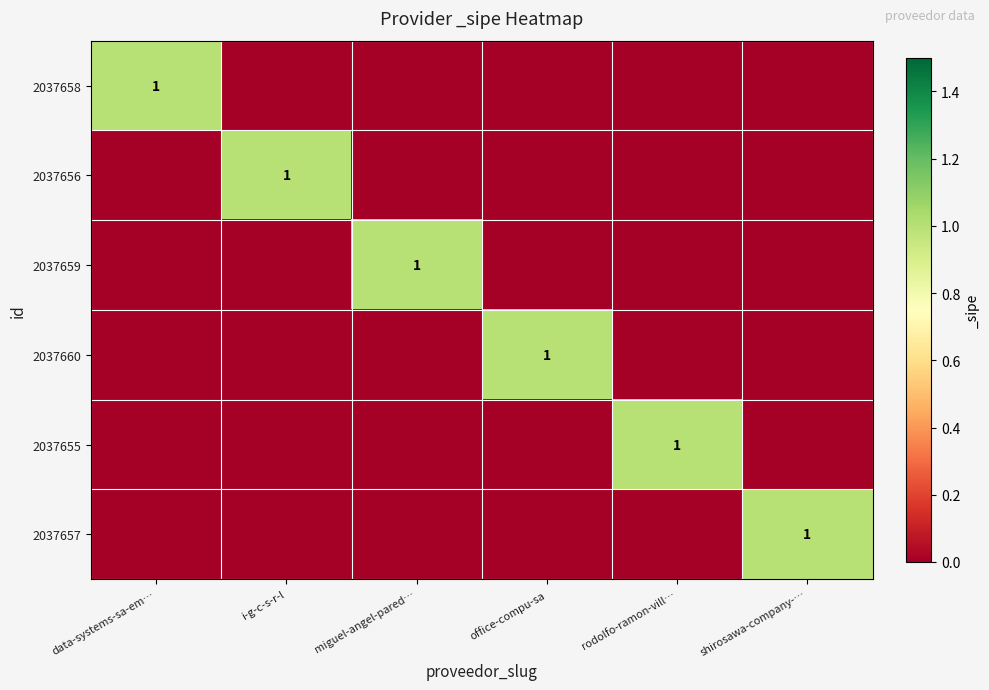

True or false: 2037657 has a value of 2 at shirosawa-company-….

False